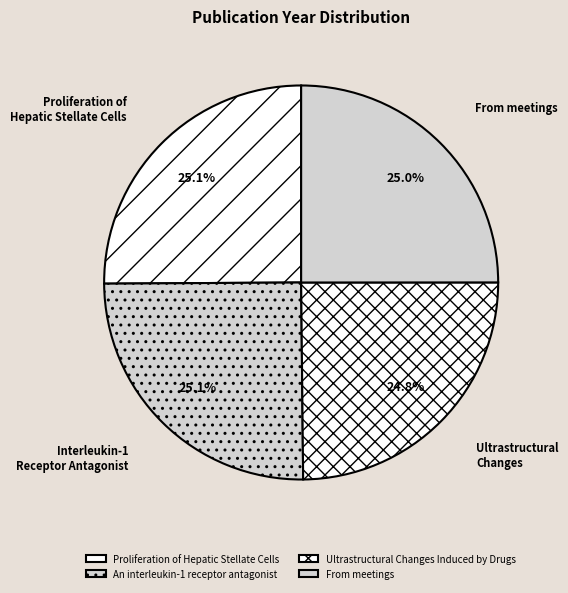

Does From meetings represent more than half of the total?

No